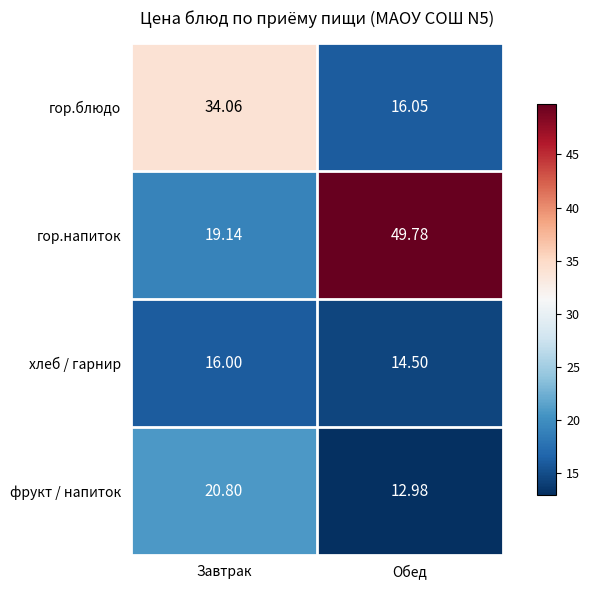

Which series has the largest total across all categories?

гор.напиток